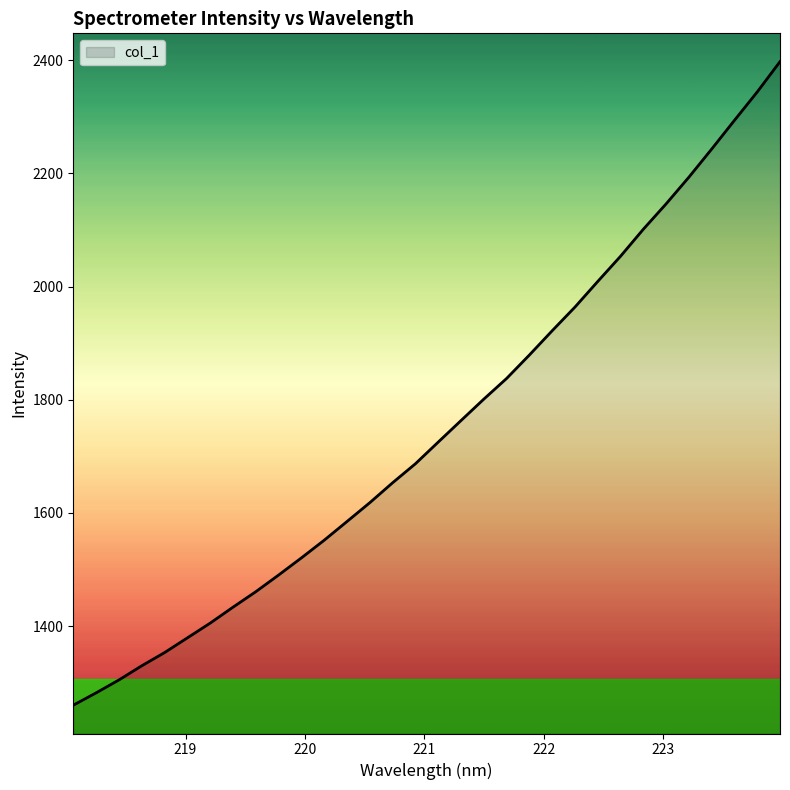

Reading left to right, what are all the values shown in this chart?

1260.4	1282.3	1305.0	1330.1	1353.4	1379.4	1405.5	1433.6	1461.0	1490.4	1520.7	1552.0	1585.0	1618.3	1653.5	1687.1	1725.4	1763.4	1801.2	1837.8	1879.2	1922.1	1963.9	2009.2	2053.7	2101.4	2146.2	2193.3	2243.0	2293.7	2343.9	2397.4